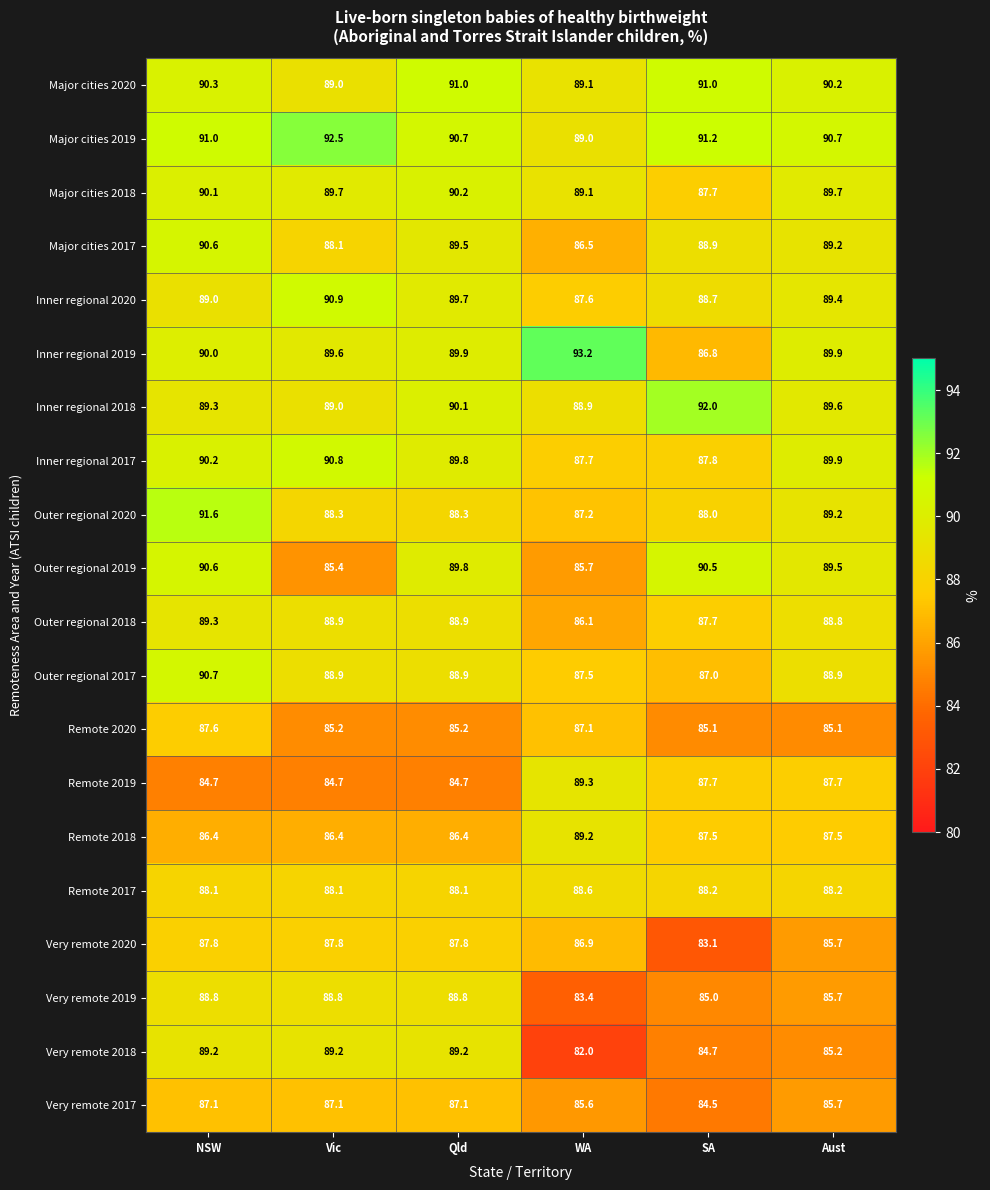

At how many categories does at least one series exceed 86?

6